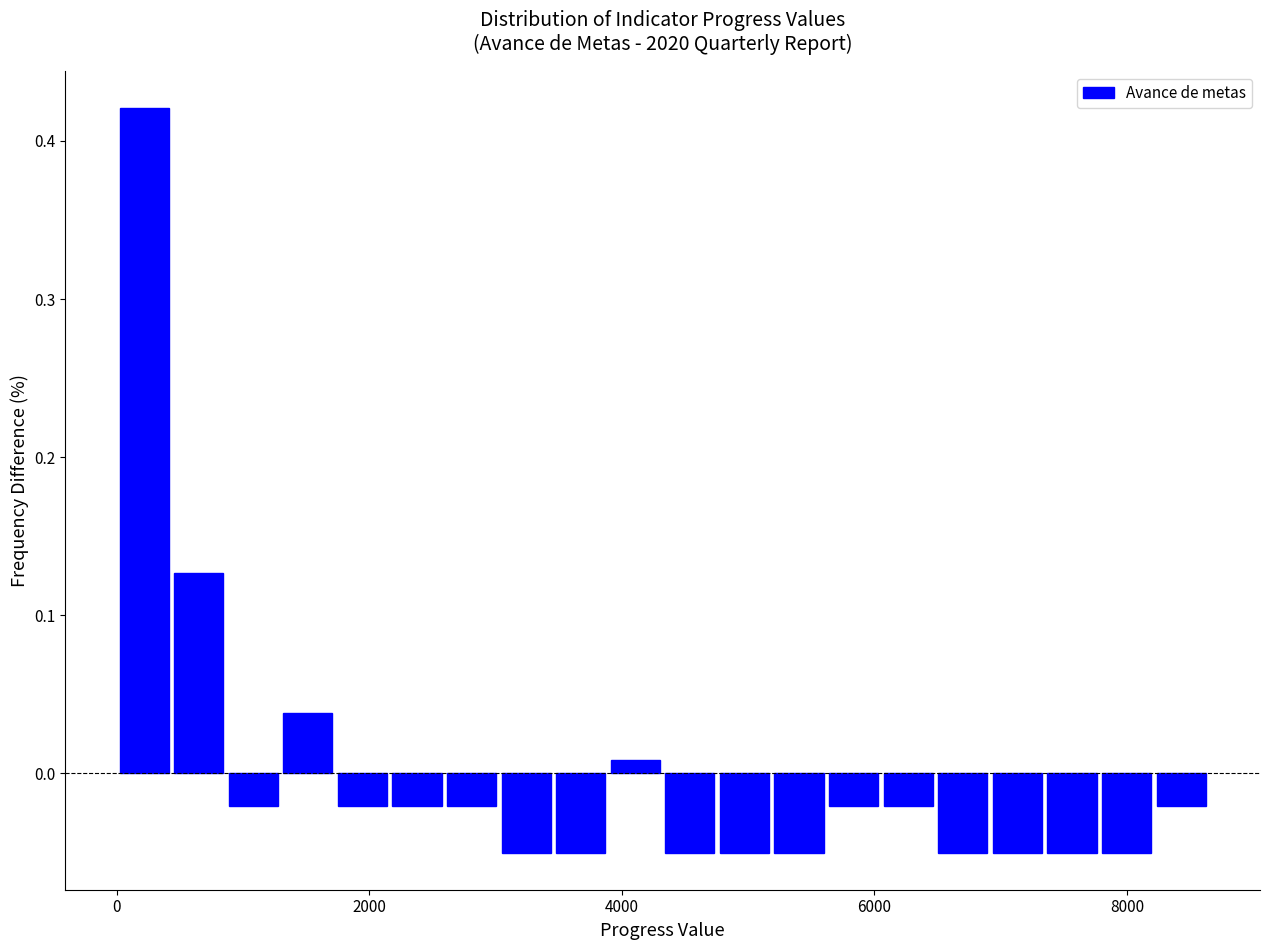

Read against the x-axis, roughly where is the centre of the tallest bar?

200